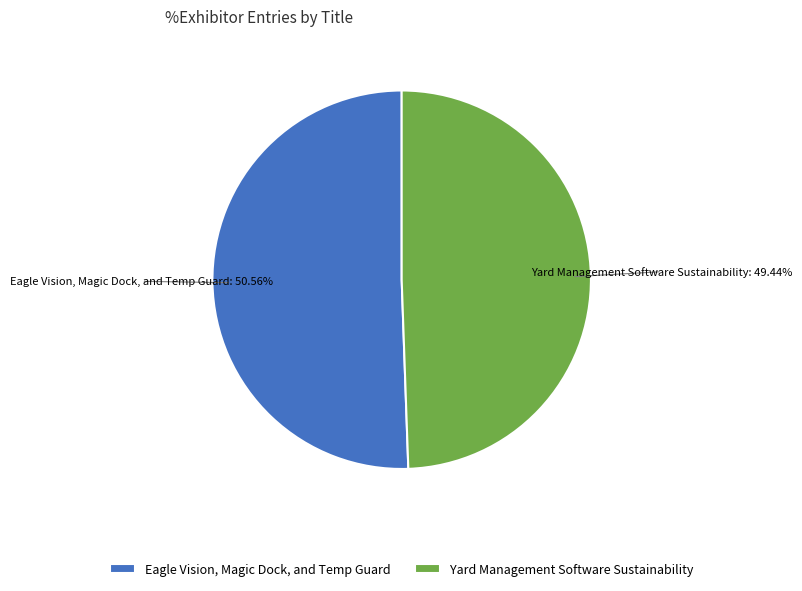

To the nearest percent, what portion does Eagle Vision, Magic Dock, and Temp Guard represent?

51%